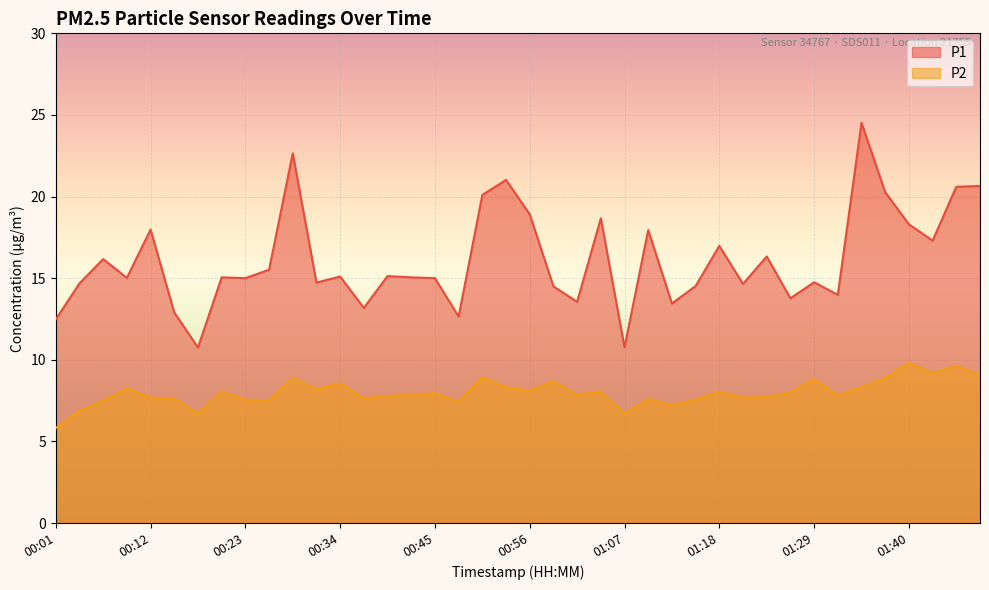

What value does the P1 series have at 00:59?

14.5